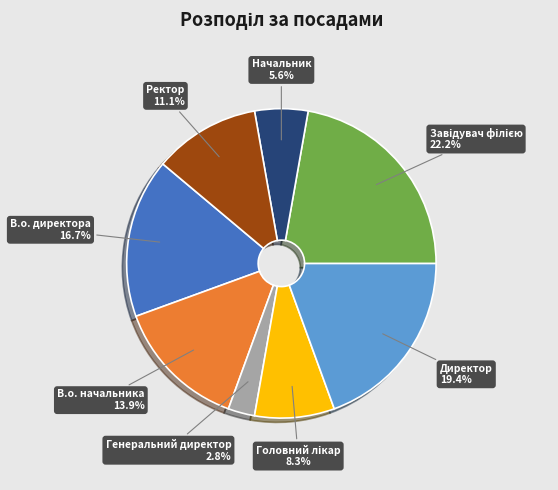

To the nearest percent, what is the difference between the largest and smallest slice percentages?

19%